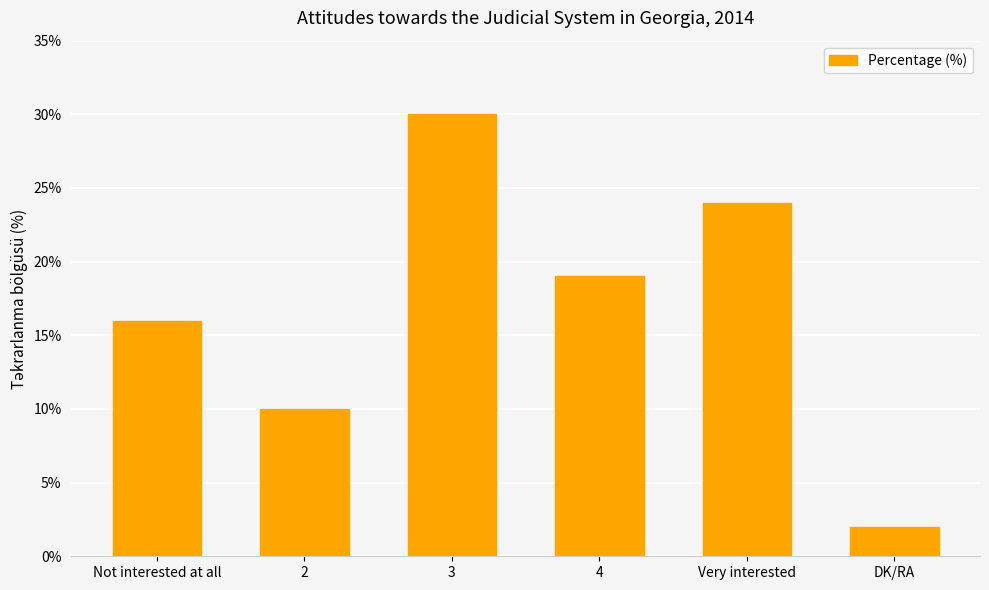

Approximately how many times larger is the value at Not interested at all compared to 3?

0.5